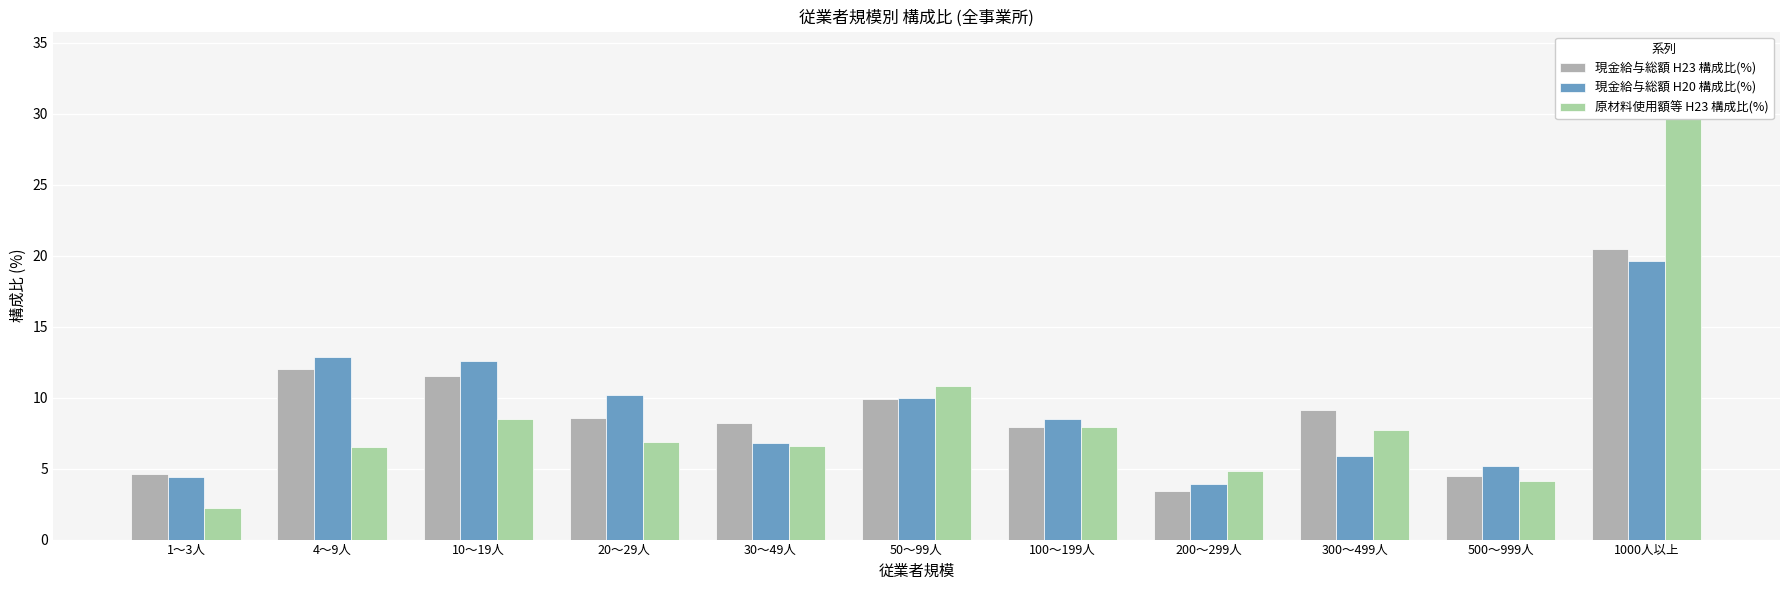

Reading left to right, what are all the values shown in this chart?

現金給与総額 H23 構成比(%): 4.6	12.0	11.5	8.6	8.2	9.9	7.9	3.4	9.1	4.5	20.5
現金給与総額 H20 構成比(%): 4.4	12.9	12.6	10.2	6.8	10.0	8.5	3.9	5.9	5.2	19.6
原材料使用額等 H23 構成比(%): 2.2	6.5	8.5	6.9	6.6	10.8	7.9	4.8	7.7	4.1	34.1